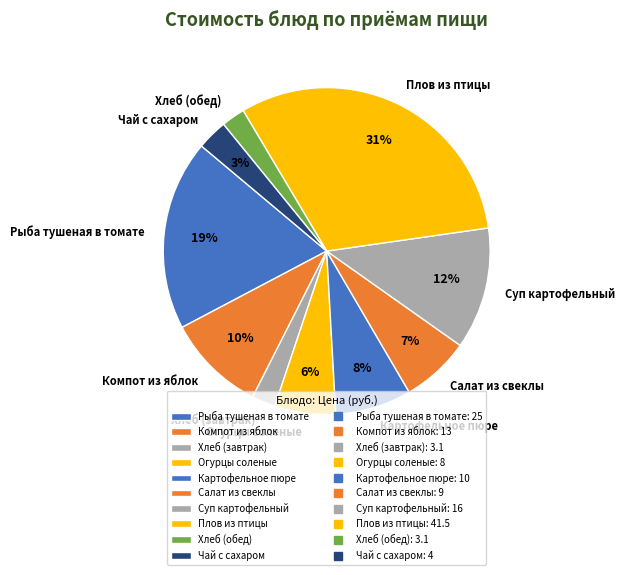

Between Рыба тушеная в томате and Компот из яблок, which is larger?

Рыба тушеная в томате